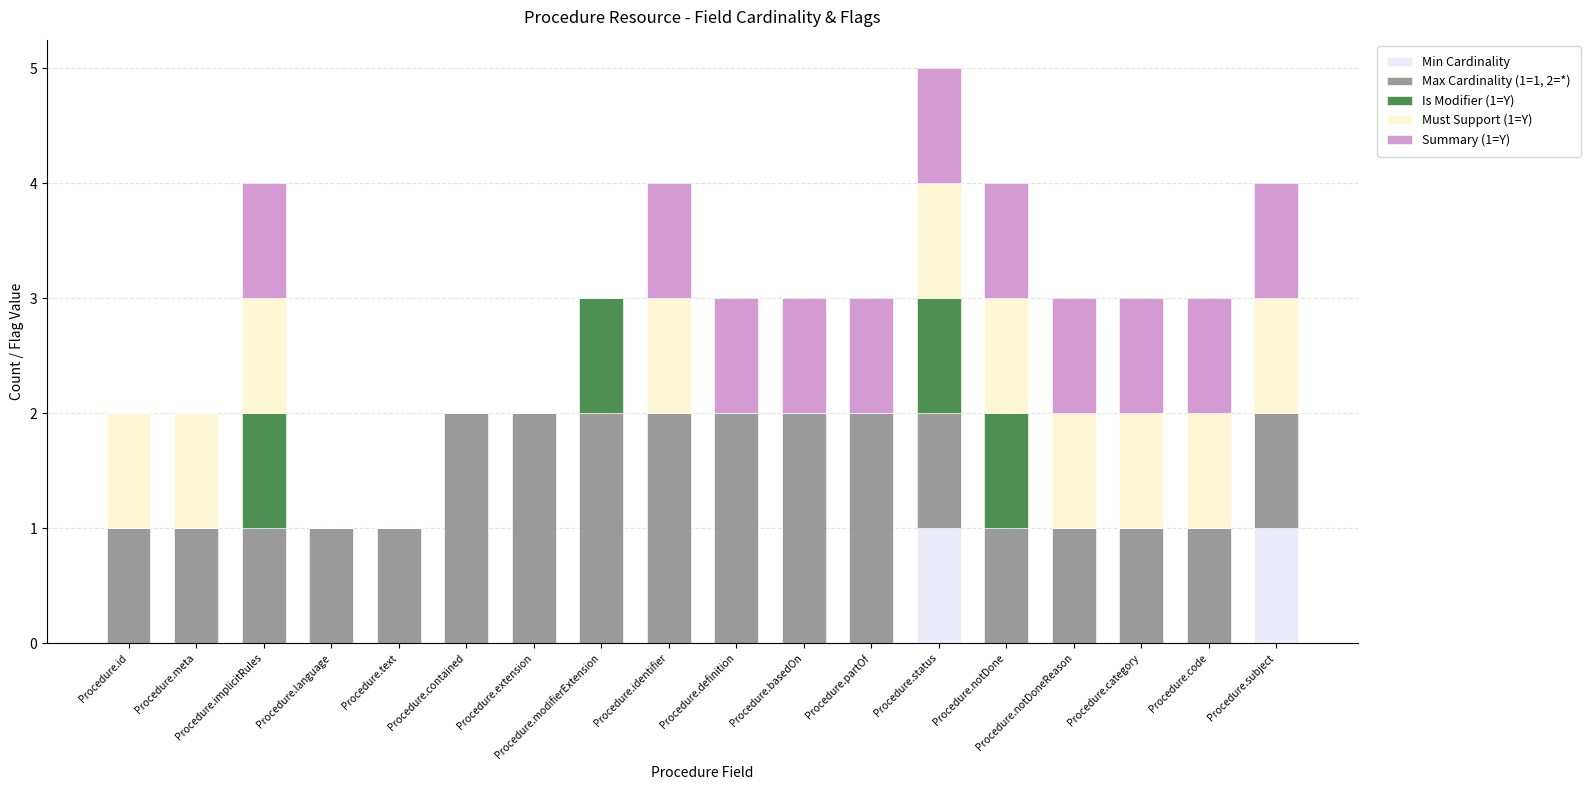

What is the total value across all series at Procedure.implicitRules?

4